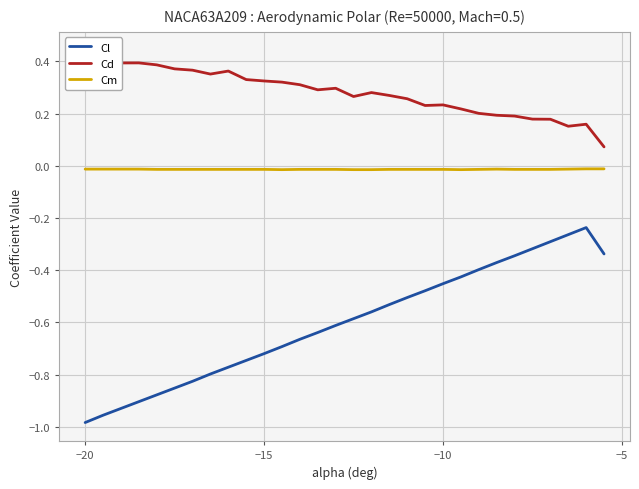

True or false: Cm and Cl intersect in this chart.

False